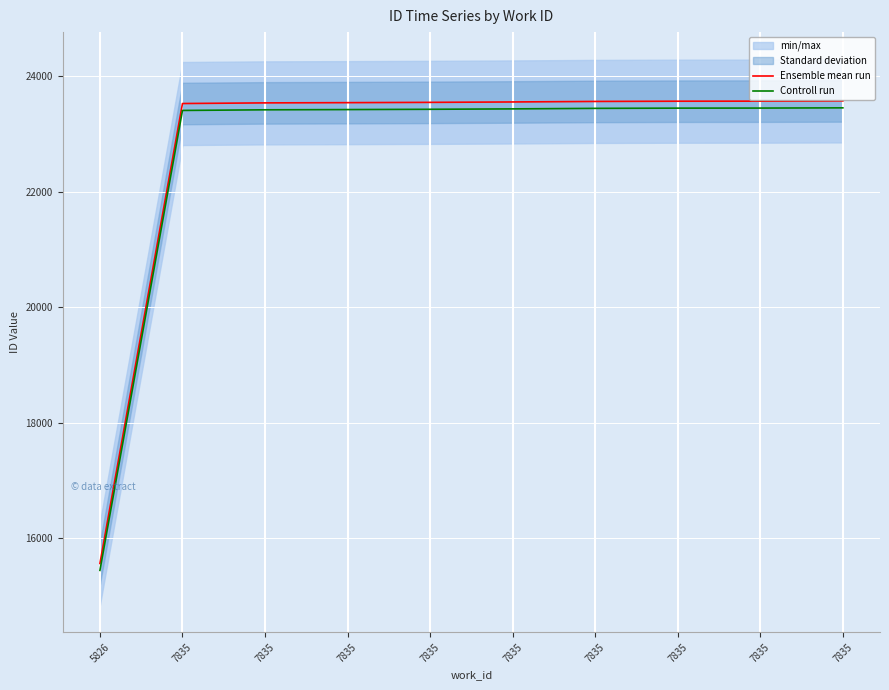

True or false: Ensemble mean run and Controll run cross at least once.

False